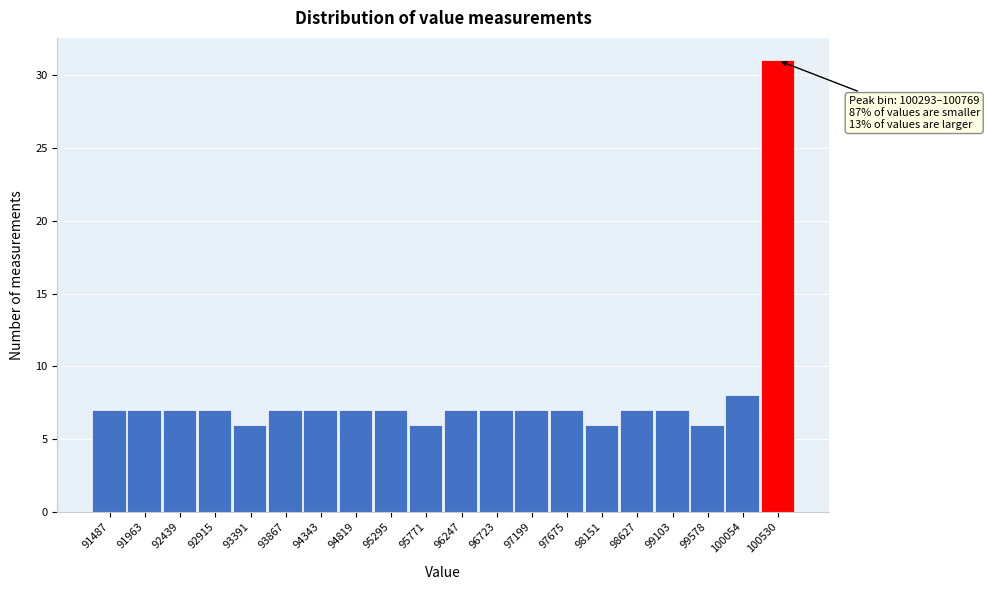

Which range on the x-axis has the tallest bar?

100300 to 100750